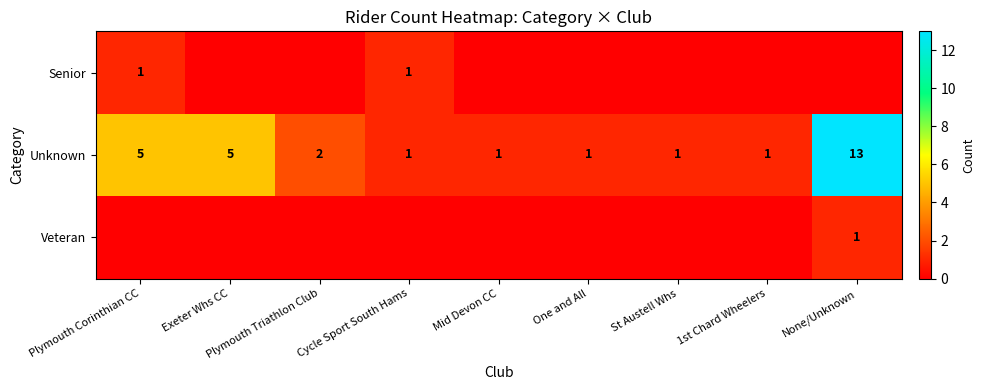

Is the value of Senior at Plymouth Corinthian CC greater than the value of Unknown at Plymouth Corinthian CC?

No